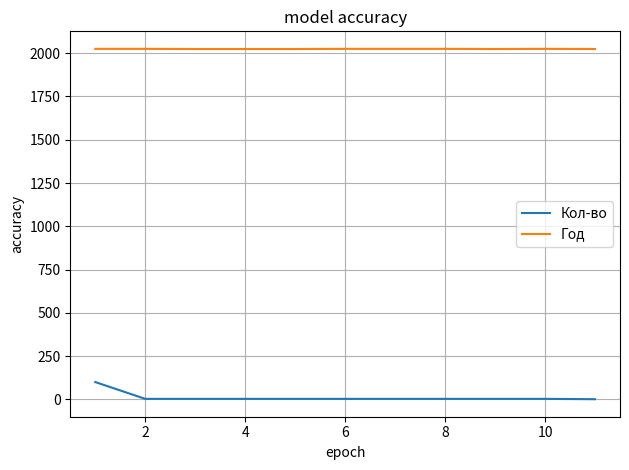

Which series has the largest total across all categories?

Год